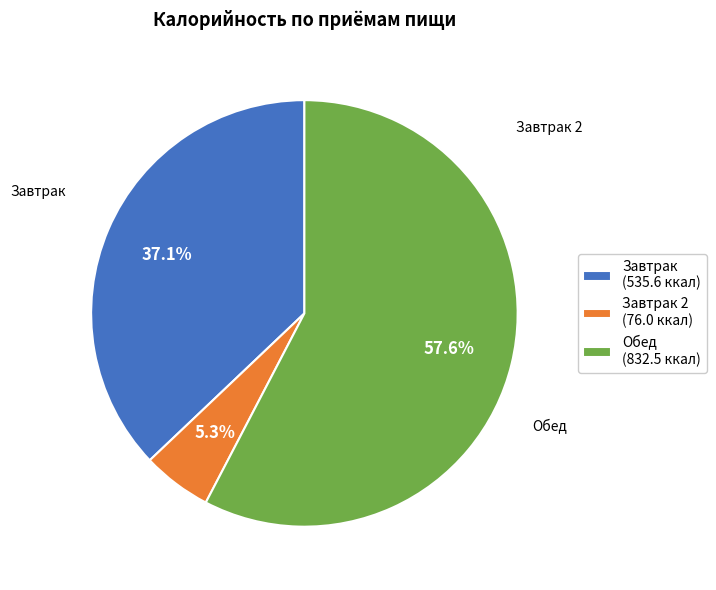

To the nearest percent, what is the average slice percentage?

33%